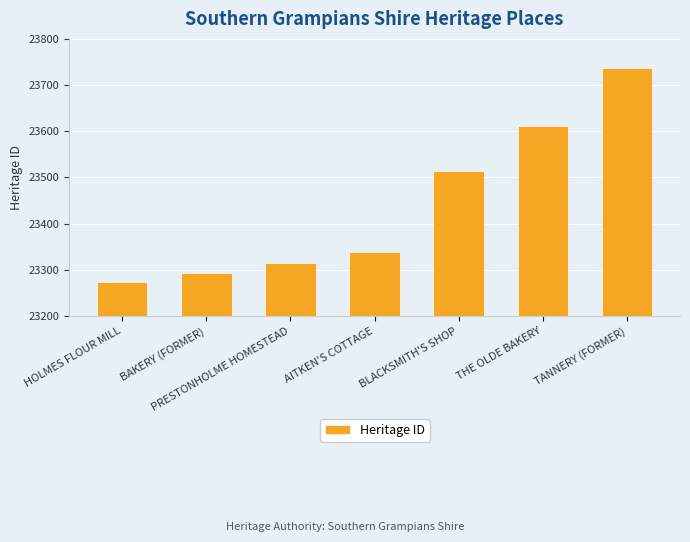

What is the difference between the second highest and minimum values?

337